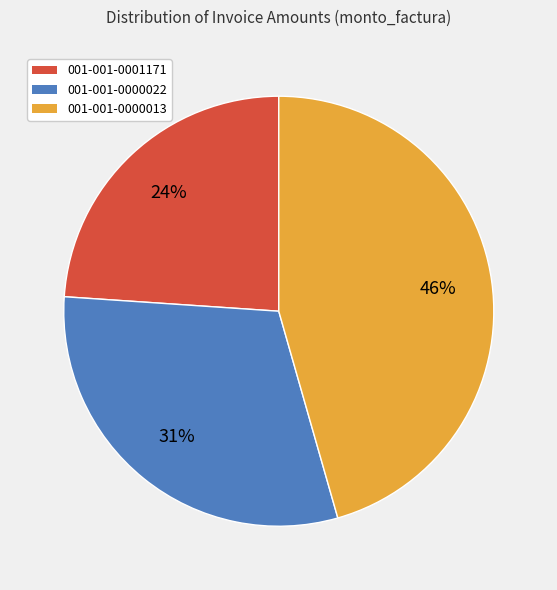

Which slice is the largest?

001-001-0000013